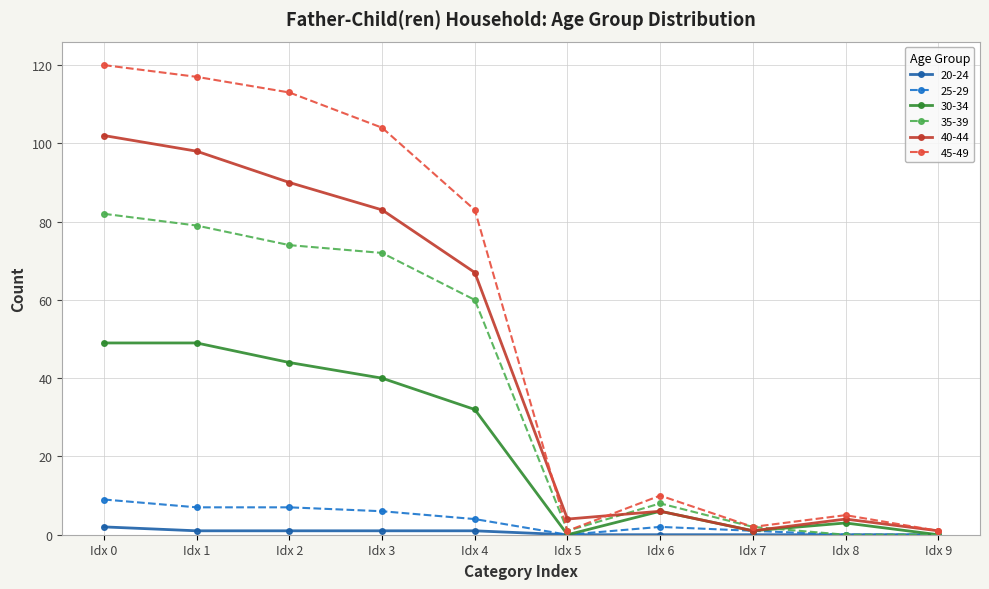

Which series has the largest total across all categories?

45-49